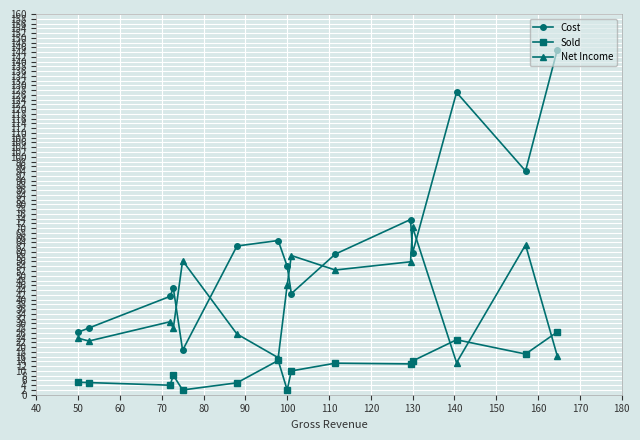

What is the difference between the Cost values at 170 and 140?

18.6